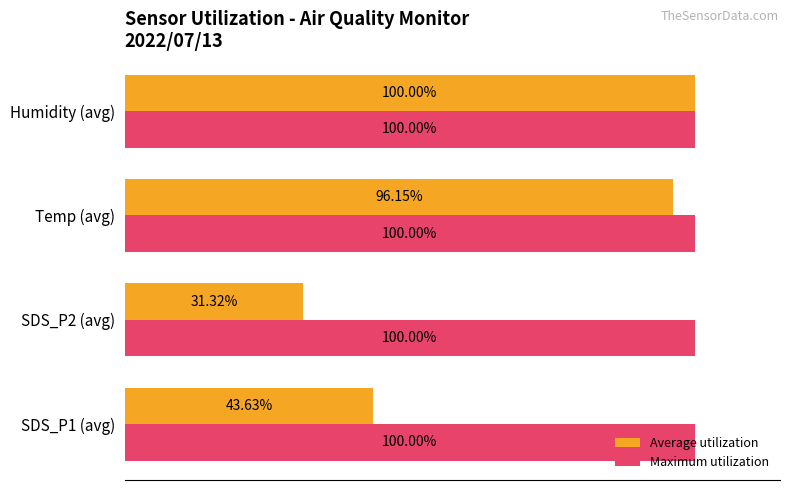

Which series changed the most between SDS_P2 (avg) and Temp (avg)?

Average utilization